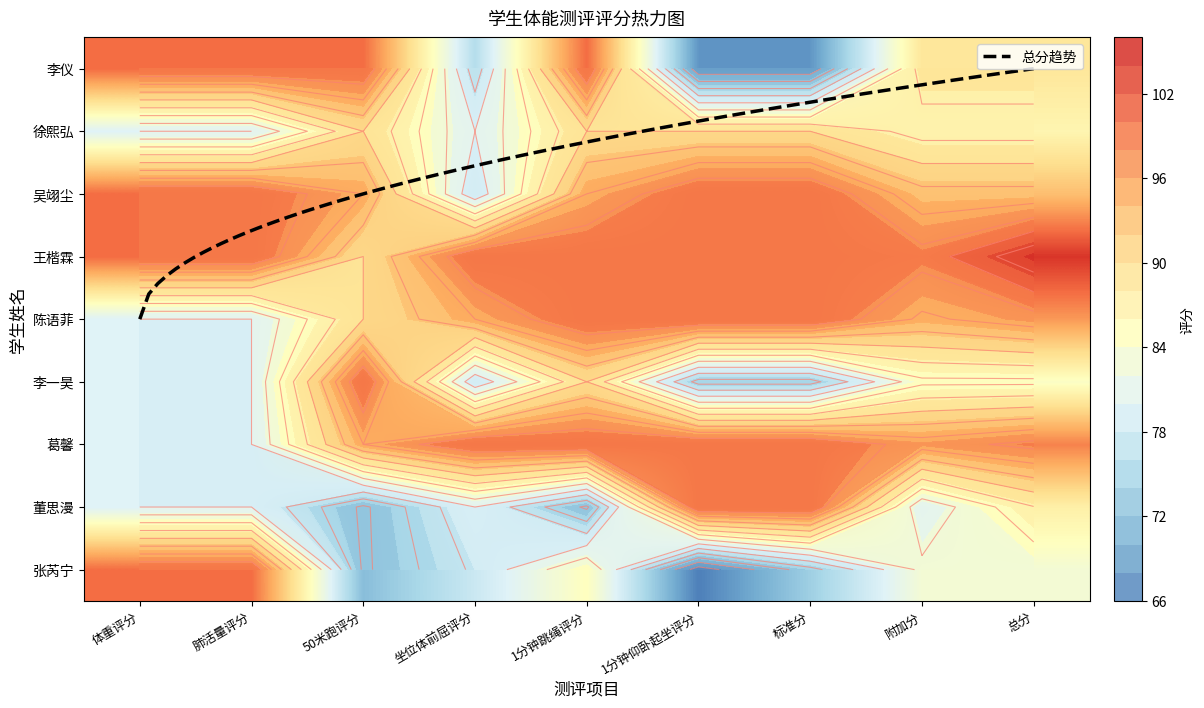

What is the highest value of the 陈语菲 series?

100.0